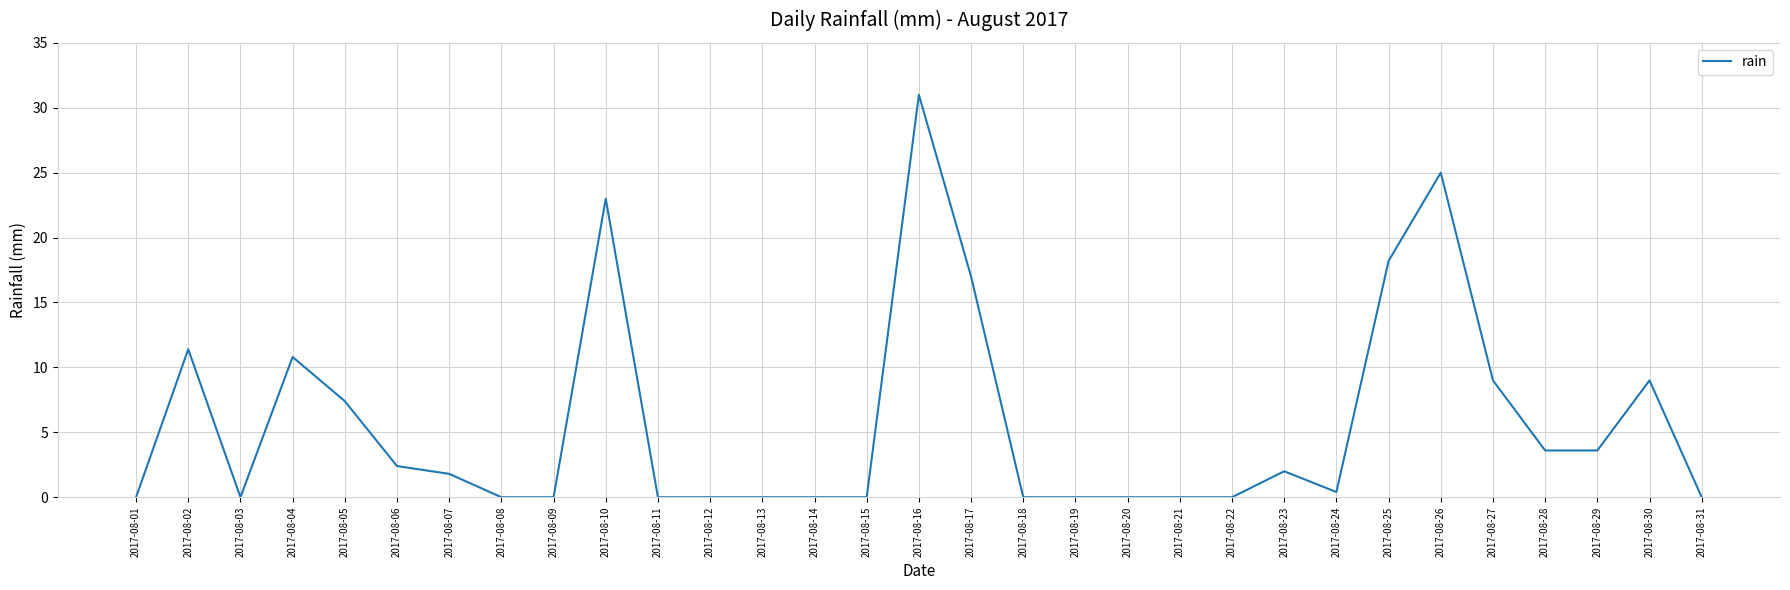

What is the difference between the values at 2017-08-30 and 2017-08-06?

6.6